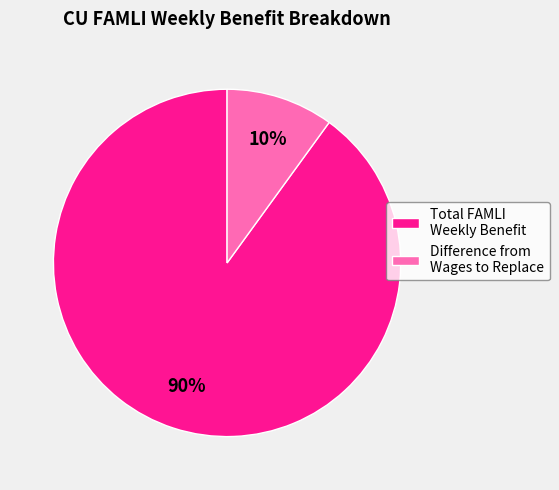

Do Difference from Wages to Replace and Total FAMLI Weekly Benefit together represent more than half of the pie?

Yes